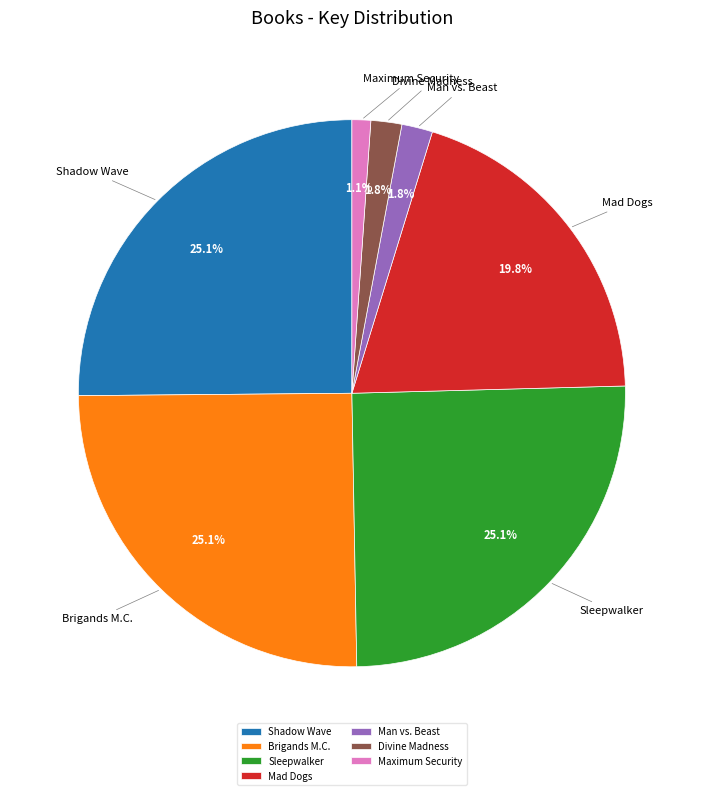

Is it true that Maximum Security is 1% of the pie?

True